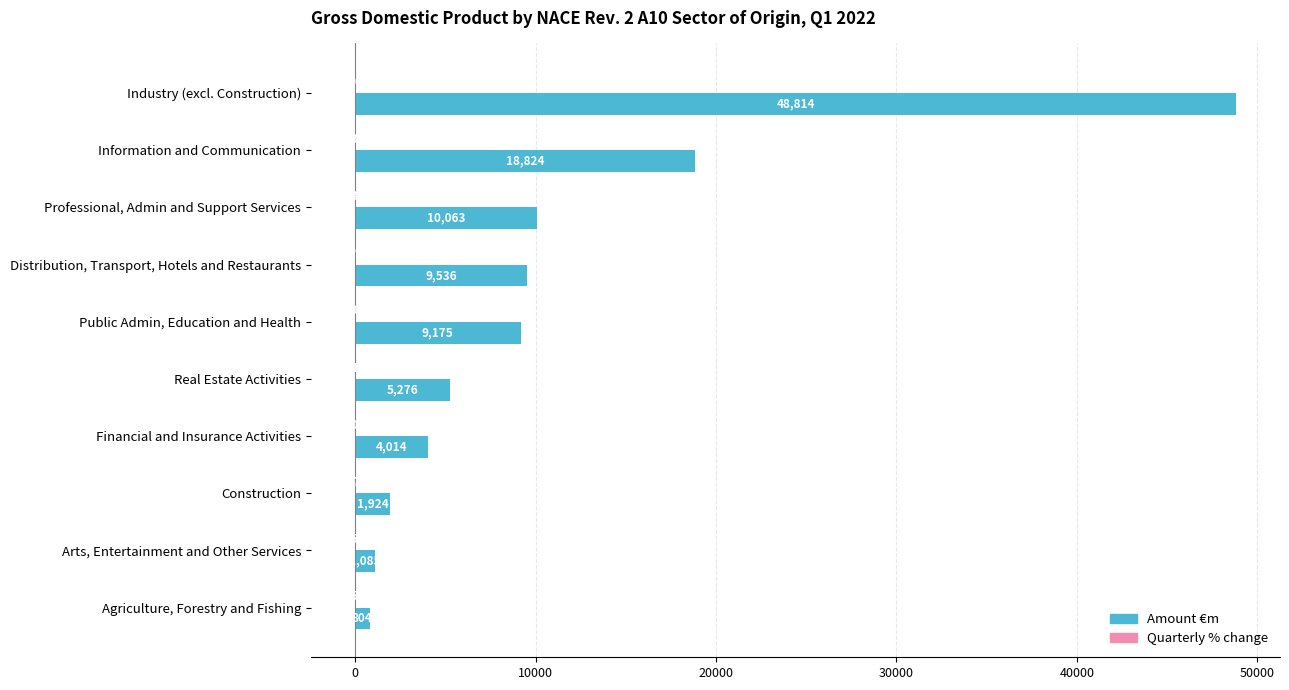

Count the number of data series in this chart.

2